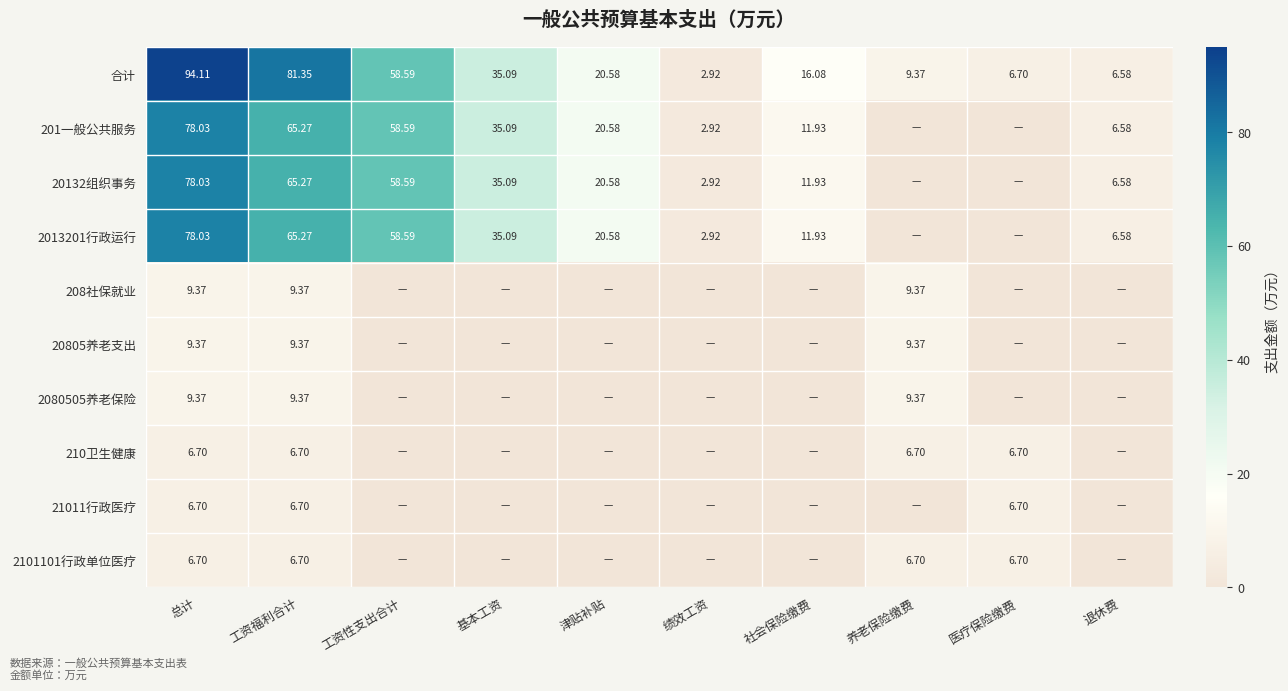

At how many categories does at least one series exceed 78?

2